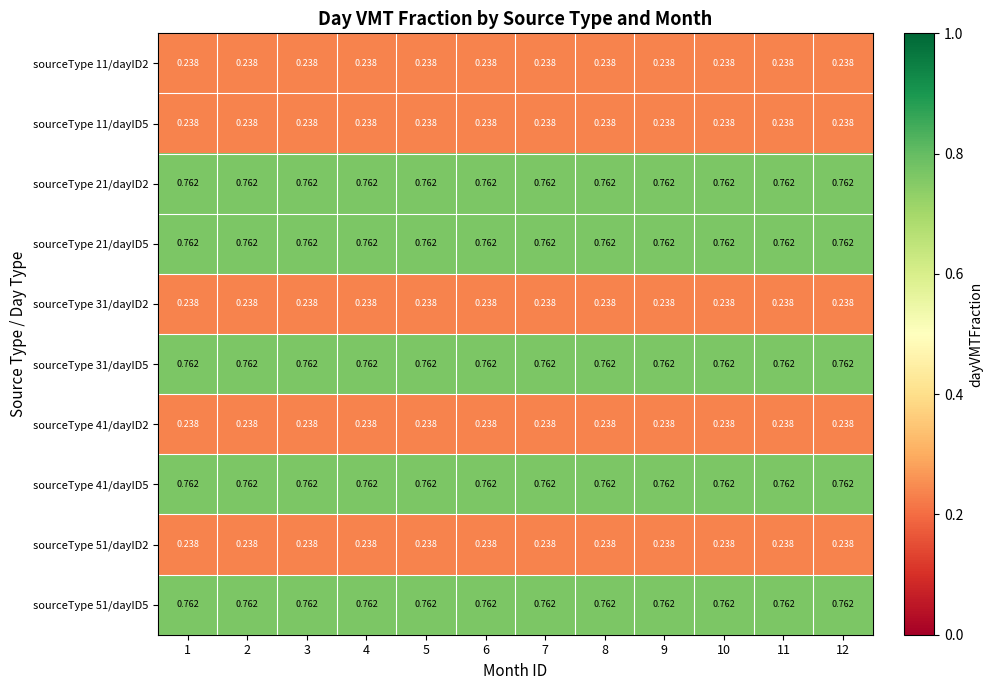

Is the value of sourceType 41/dayID5 at 3 greater than the value of sourceType 11/dayID2 at 3?

Yes